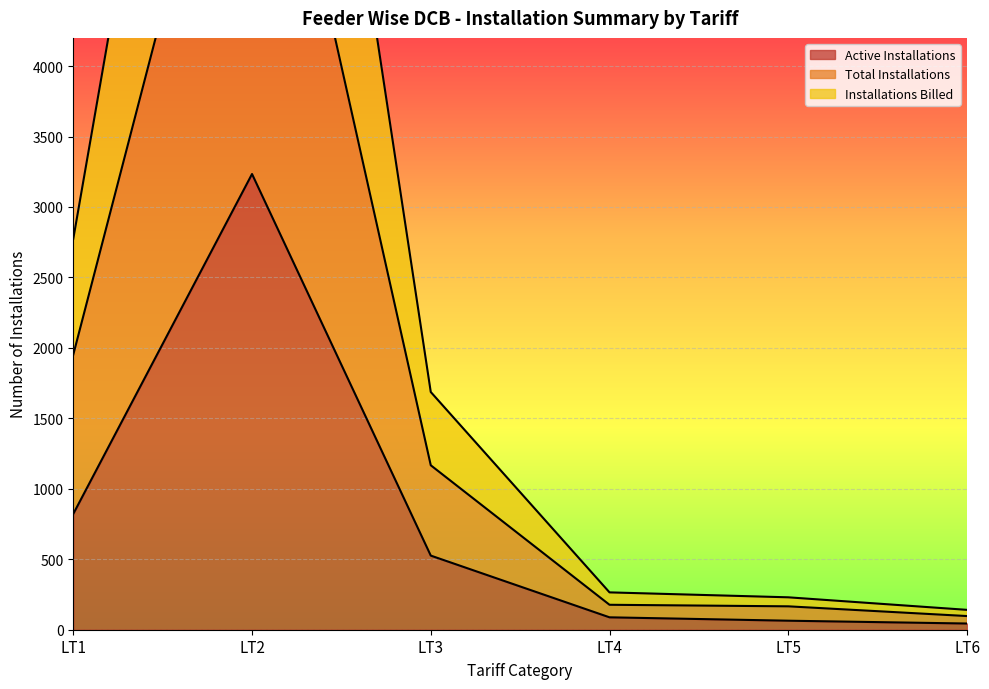

At which label does Active Installations first exceed 526?

LT1